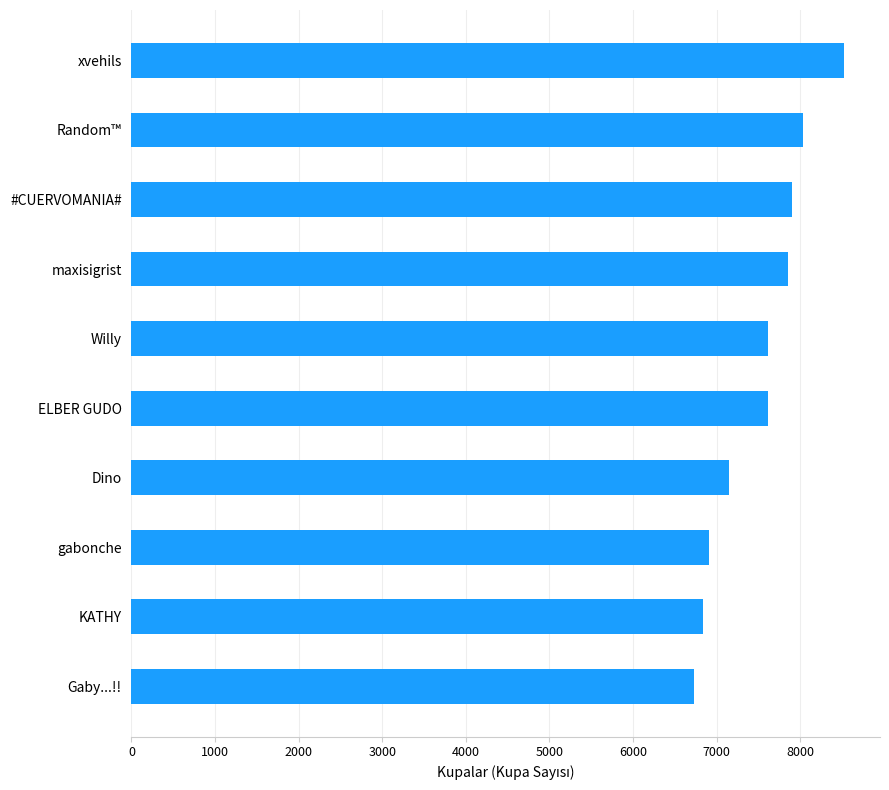

At which category does the chart reach its peak across all series?

xvehils